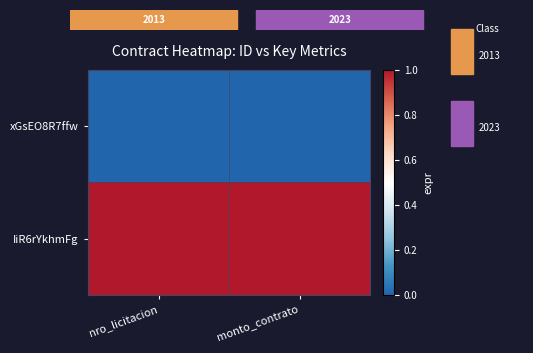

What is the maximum value shown in the chart?

1